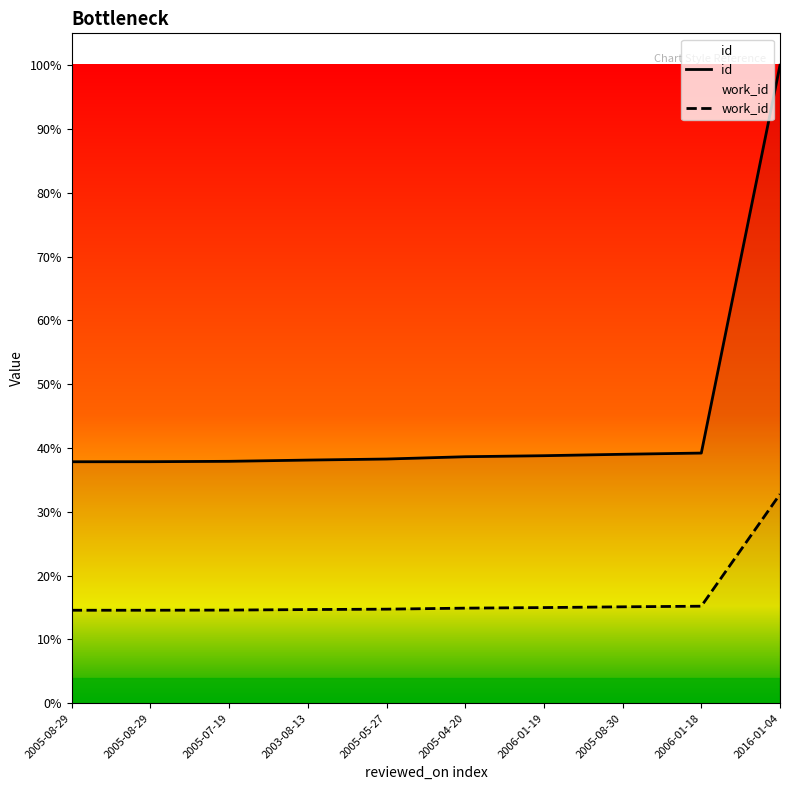

Which series has the largest total across all categories?

id